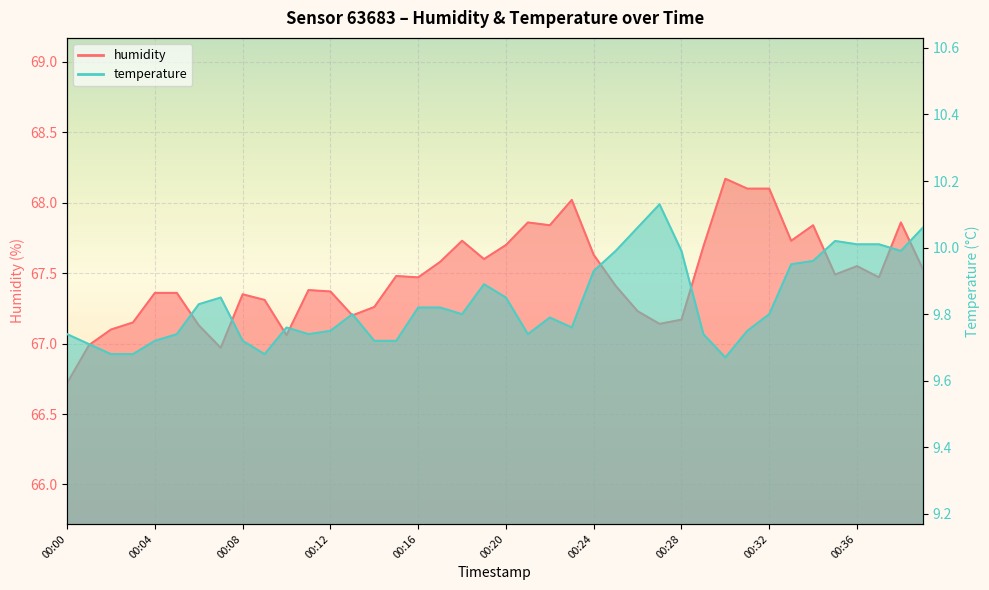

What is the average value of the humidity series?

67.5